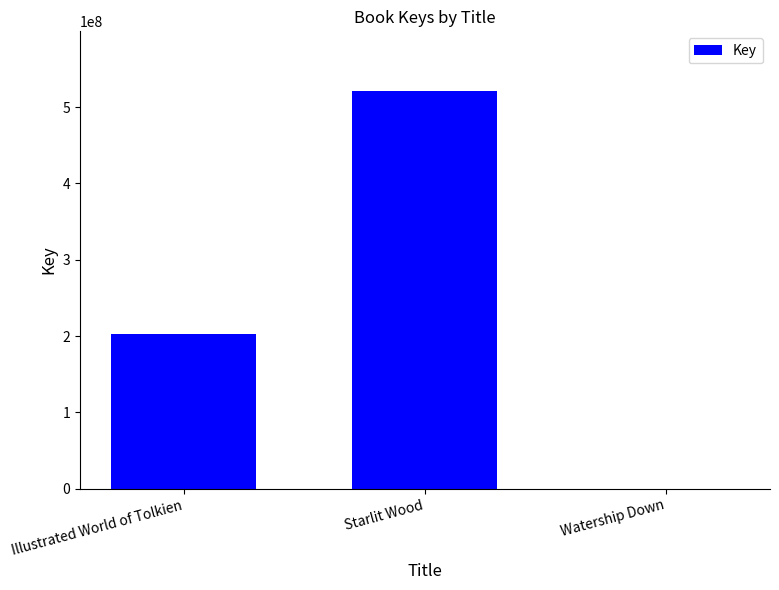

Reading right to left, list all the values displayed in this chart.

Watership Down=152892	Starlit Wood=521258793	Illustrated World of Tolkien=203354868